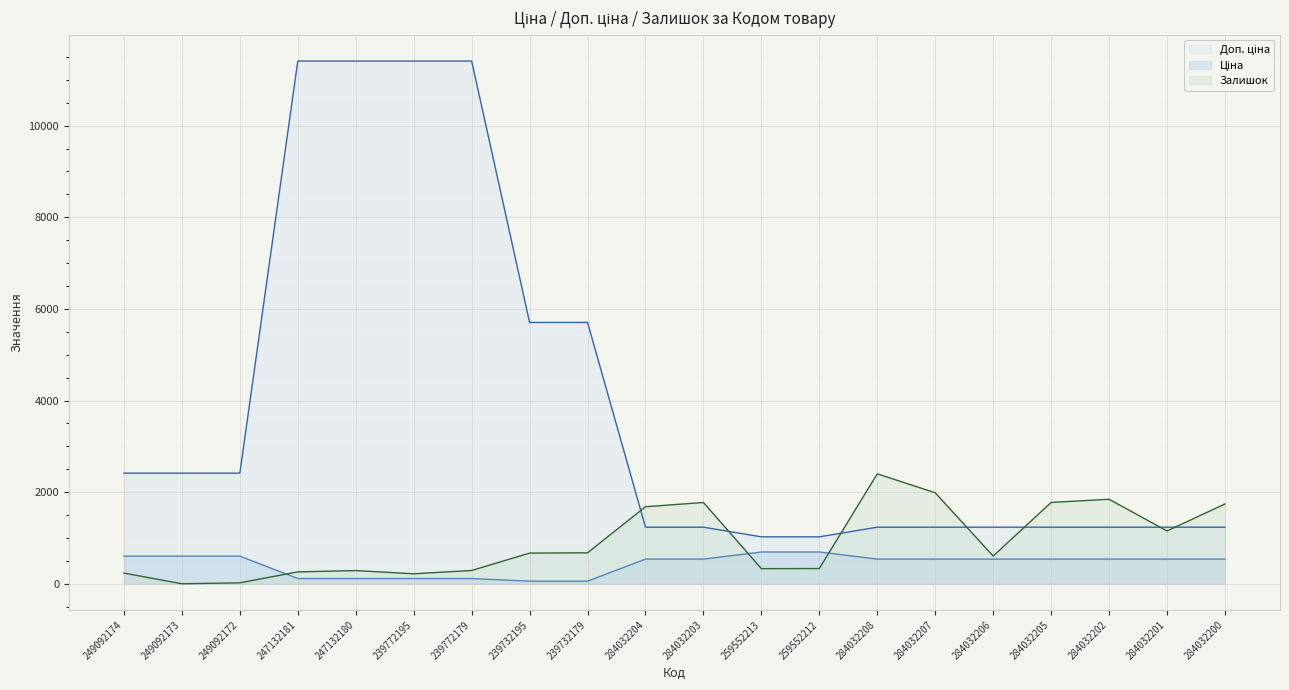

How many lines are shown in the chart?

3